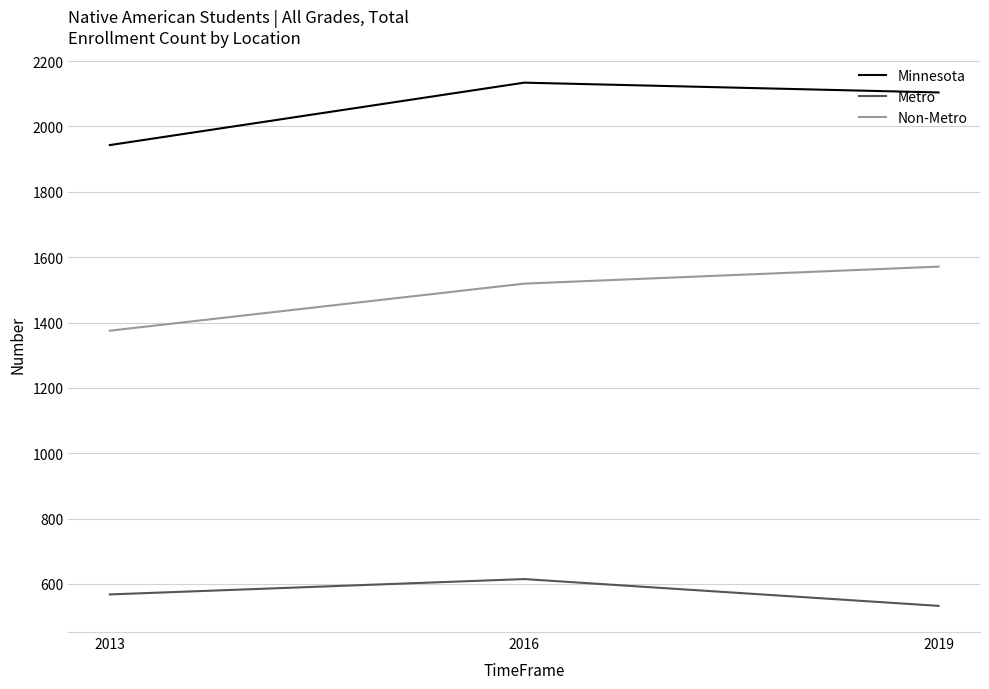

What are all the series names shown in the legend?

Minnesota, Metro, Non-Metro